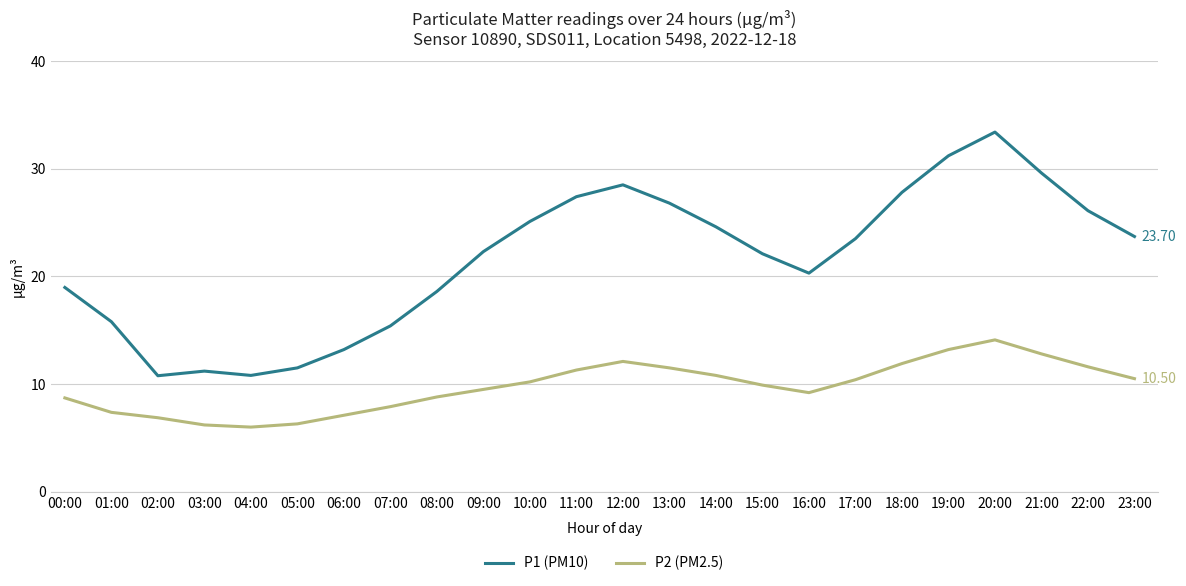

The value of P2 (PM2.5) at 08:00 is 8.8. True or false?

True